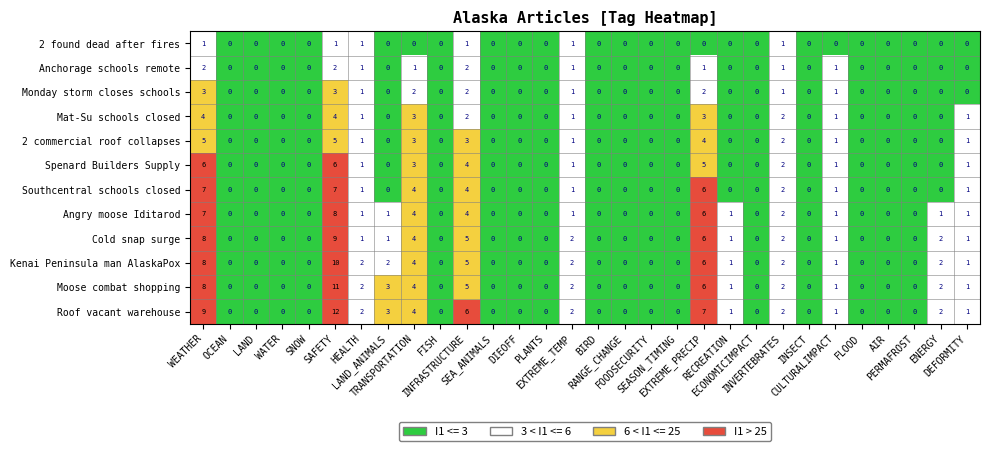

What is the highest value of the Roof vacant warehouse series?

12